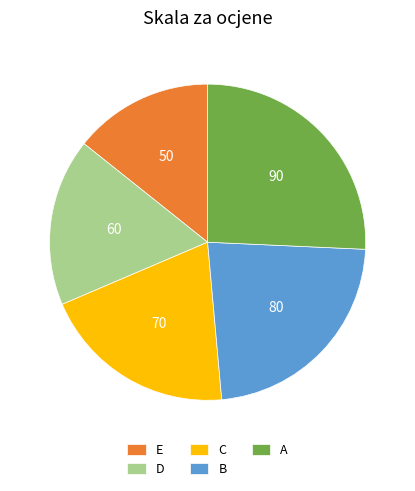

How many slices are in this pie chart?

5